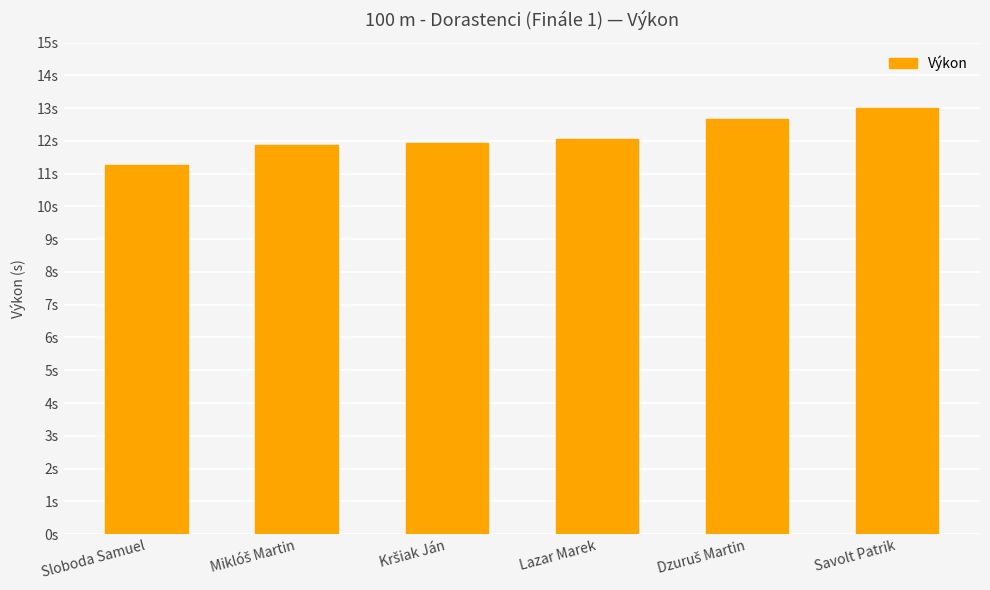

Are the bars horizontal?

No